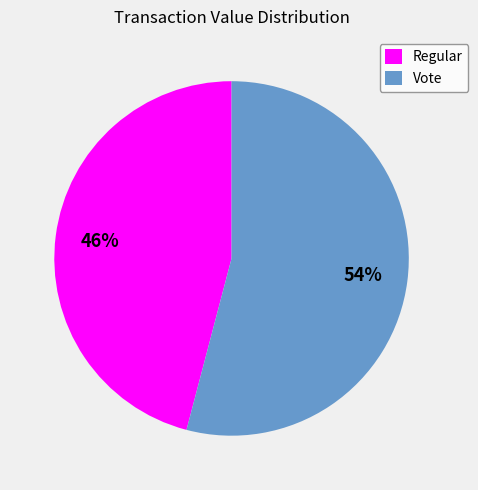

Combined, do Vote and Regular account for over 50%?

Yes